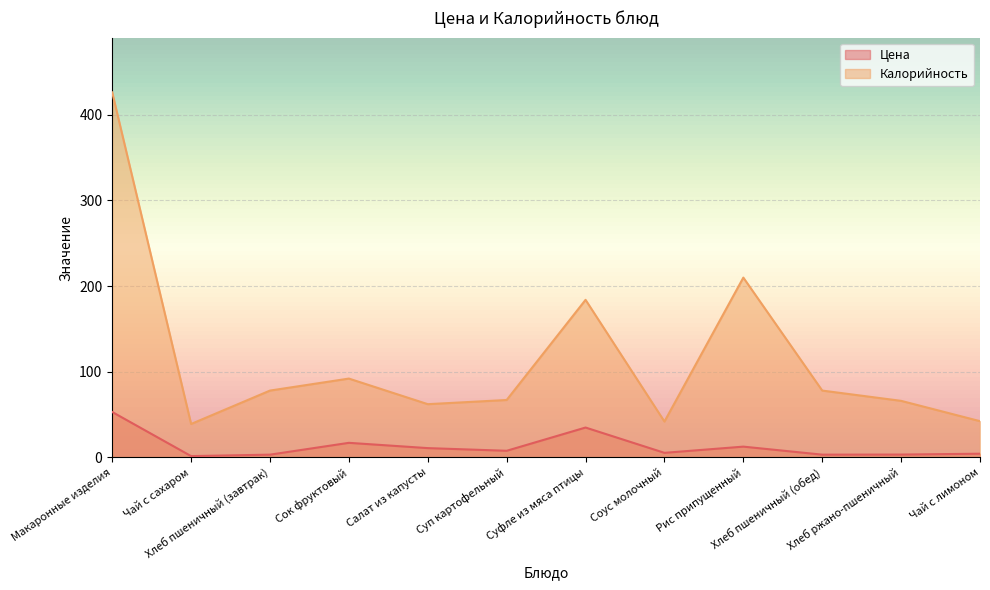

What is the sum of all Цена values?

156.8